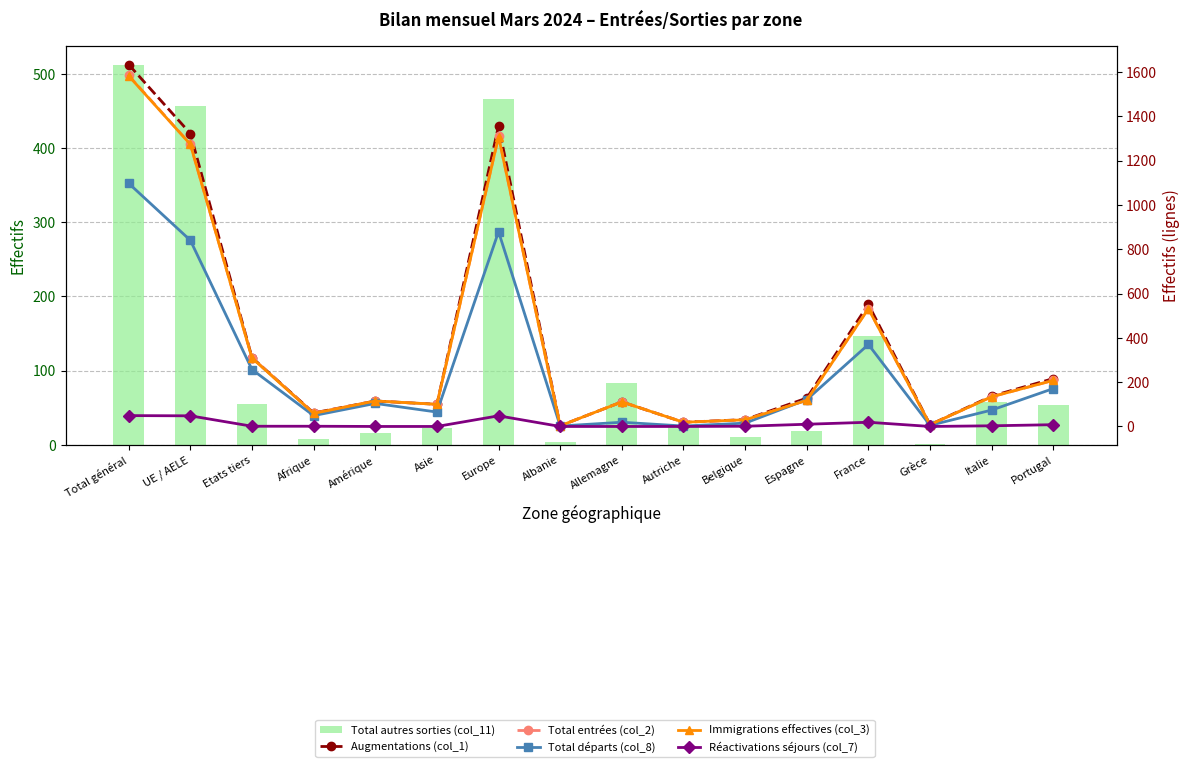

Rank the categories by Total autres sorties (col_11) value from lowest to highest.

Grèce, Albanie, Afrique, Belgique, Amérique, Espagne, Asie, Autriche, Portugal, Etats tiers, Italie, Allemagne, France, UE / AELE, Europe, Total général